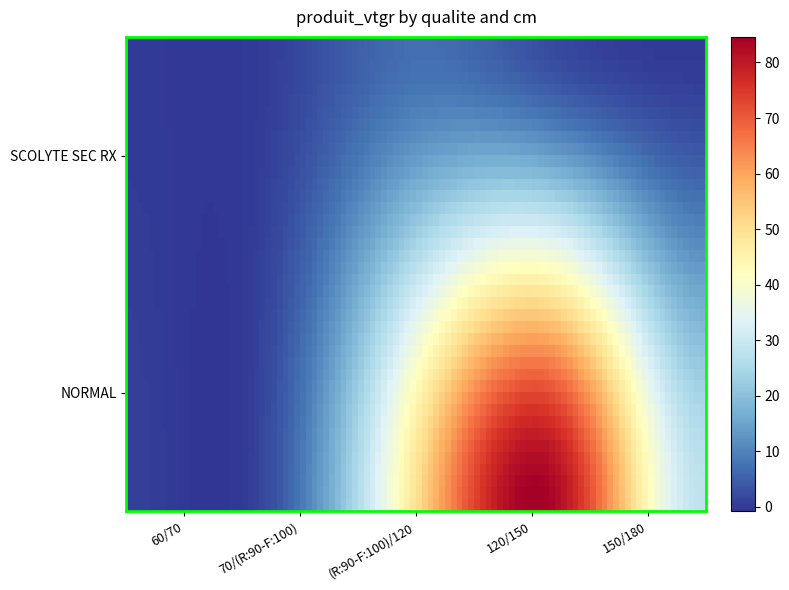

At which category does the chart reach its peak across all series?

120/150